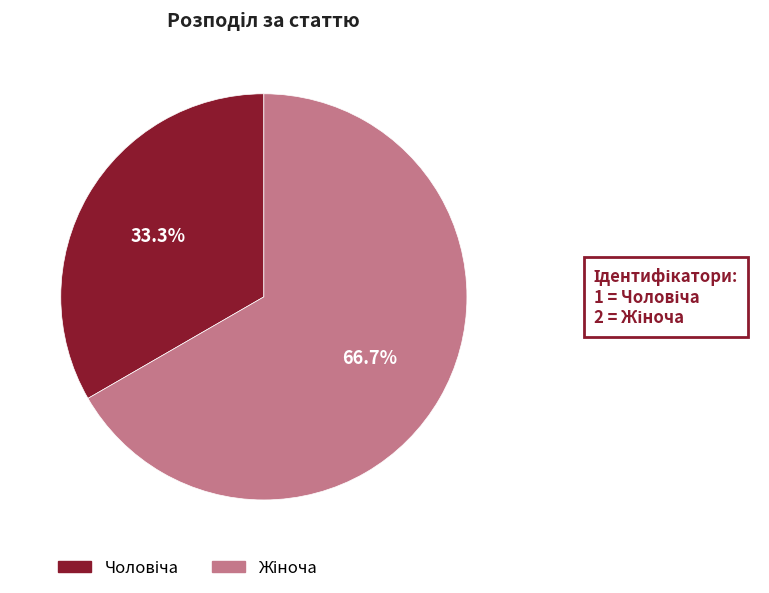

How many slices are in this pie chart?

2